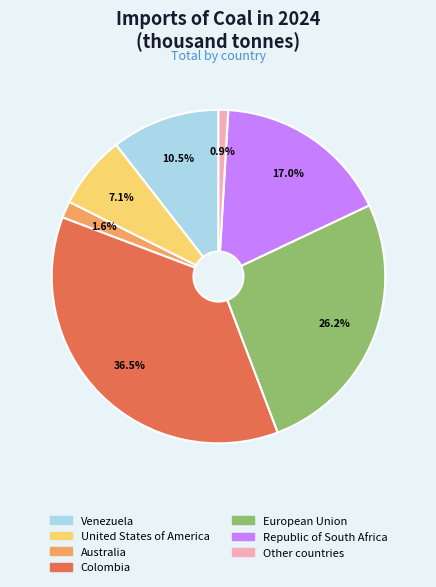

Do Venezuela and United States of America together represent more than half of the pie?

No